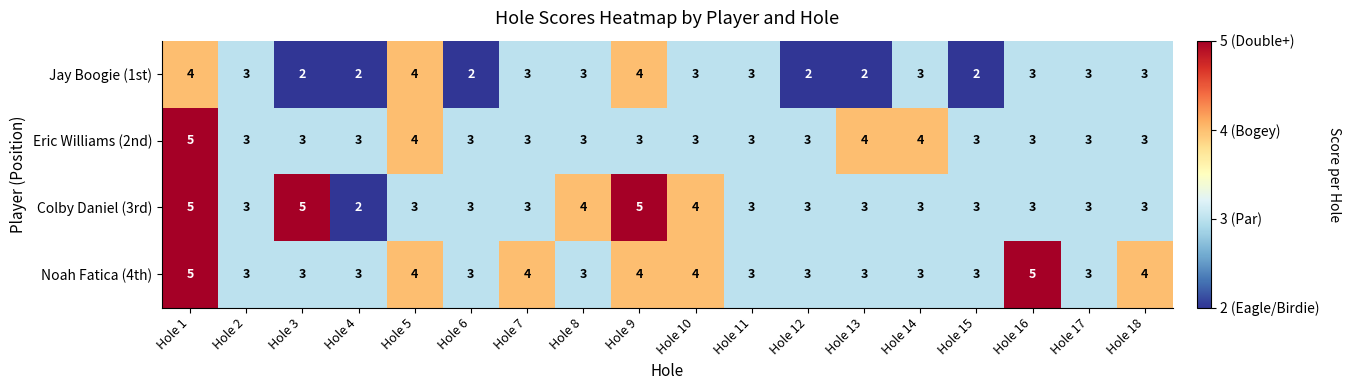

What is the maximum value for Colby Daniel (3rd)?

5